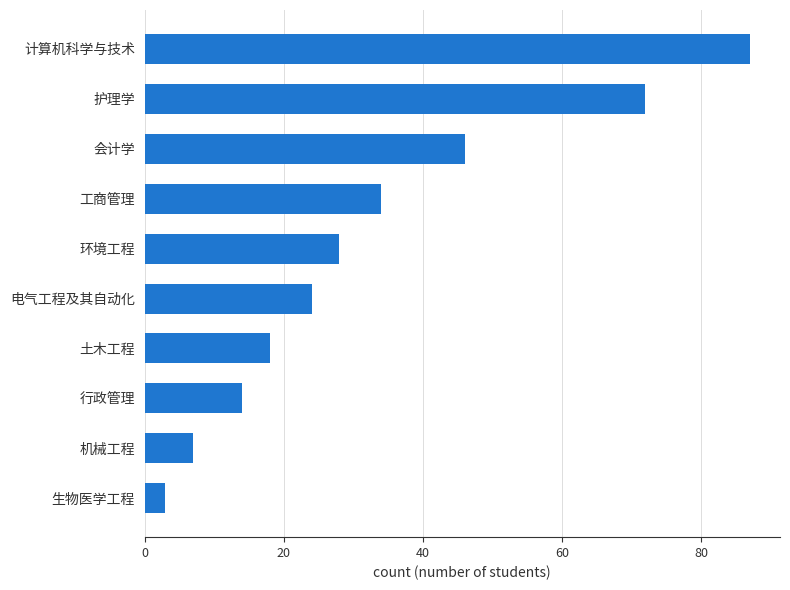

Which has a higher value, 电气工程及其自动化 or 机械工程?

电气工程及其自动化